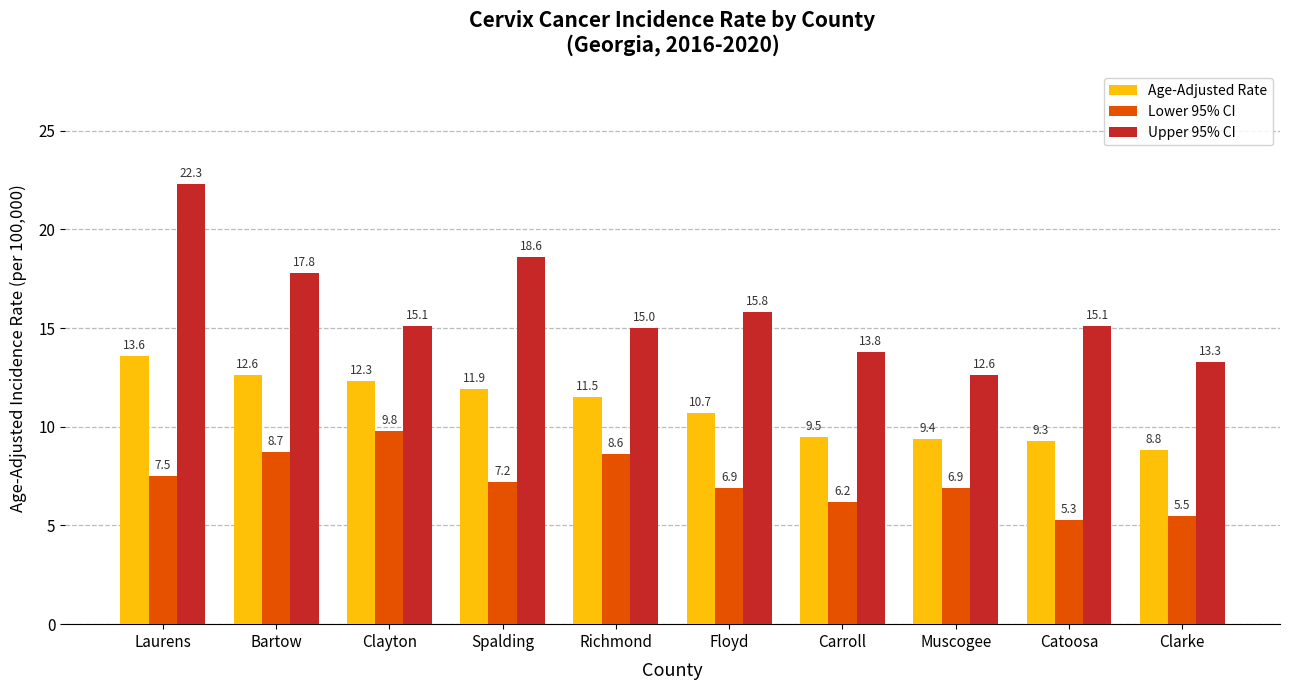

What is the minimum value for Lower 95% CI?

5.3